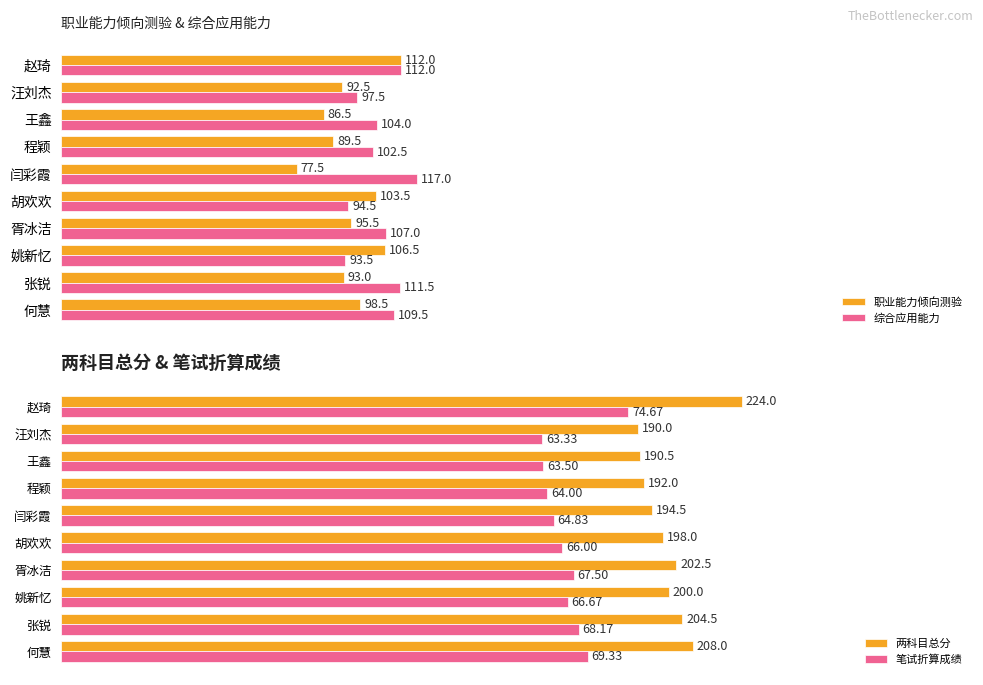

Where is 笔试折算成绩 nearest to the value 69?

何慧